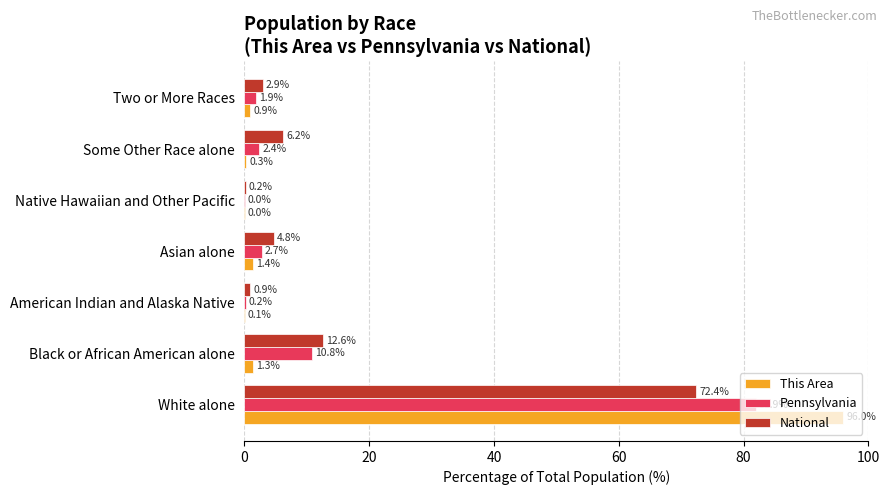

What is the total value across all series at Asian alone?

8.9